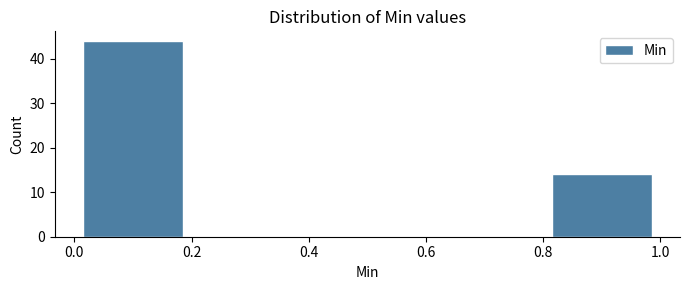

Reading left to right, transcribe this chart: for each bar, give the range it covers on the x-axis and its height. The values are not printed on the chart, so give them approximately, as read against the axis.

0.0 to 0.2: 44
0.2 to 0.4: 0
0.4 to 0.6: 0
0.6 to 0.8: 0
0.8 to 1.0: 14